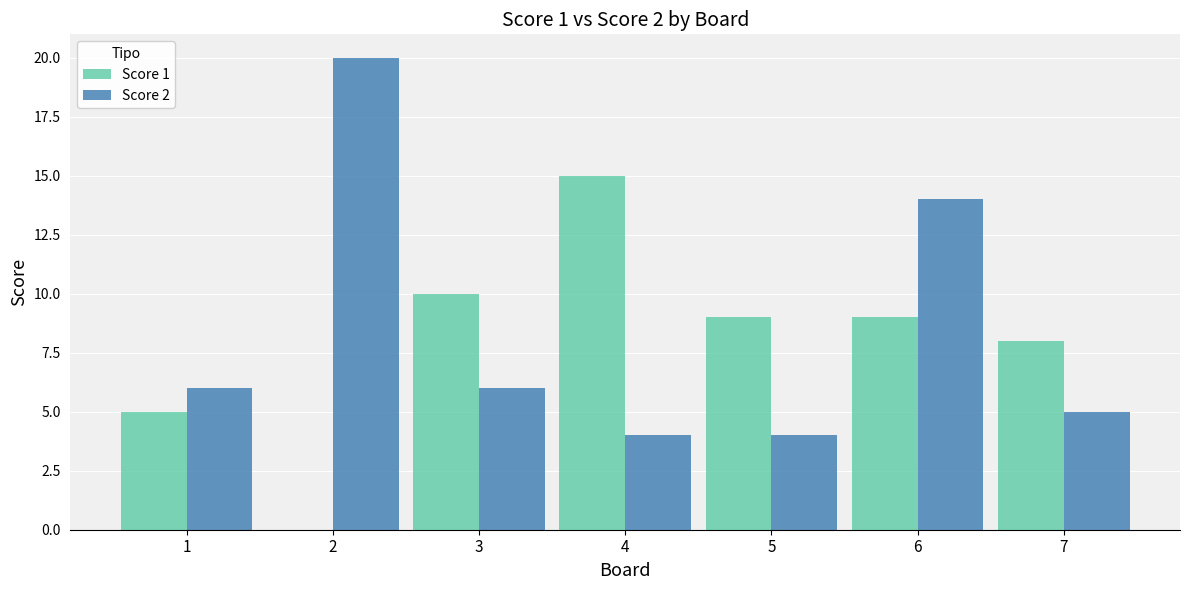

What is the average value of the Score 1 series?

8